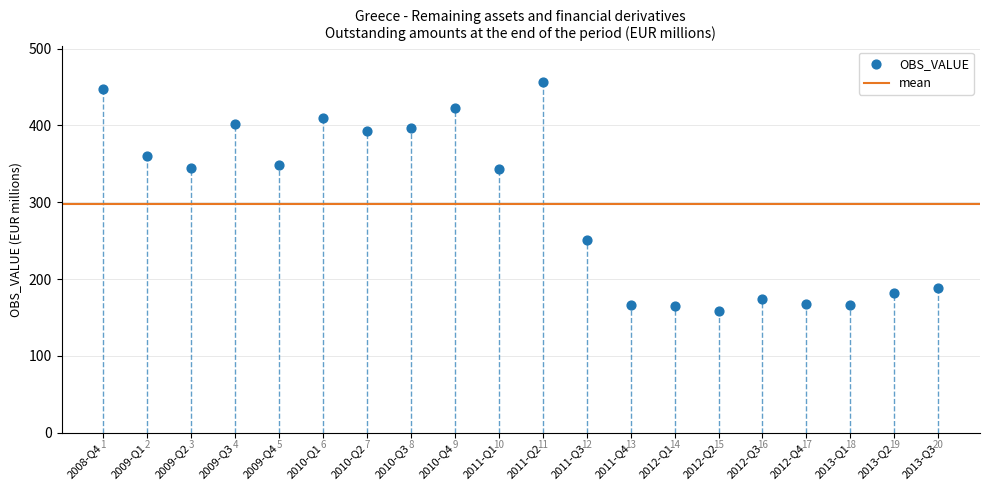

What Y value in the scatter plot is closest to 307?

343